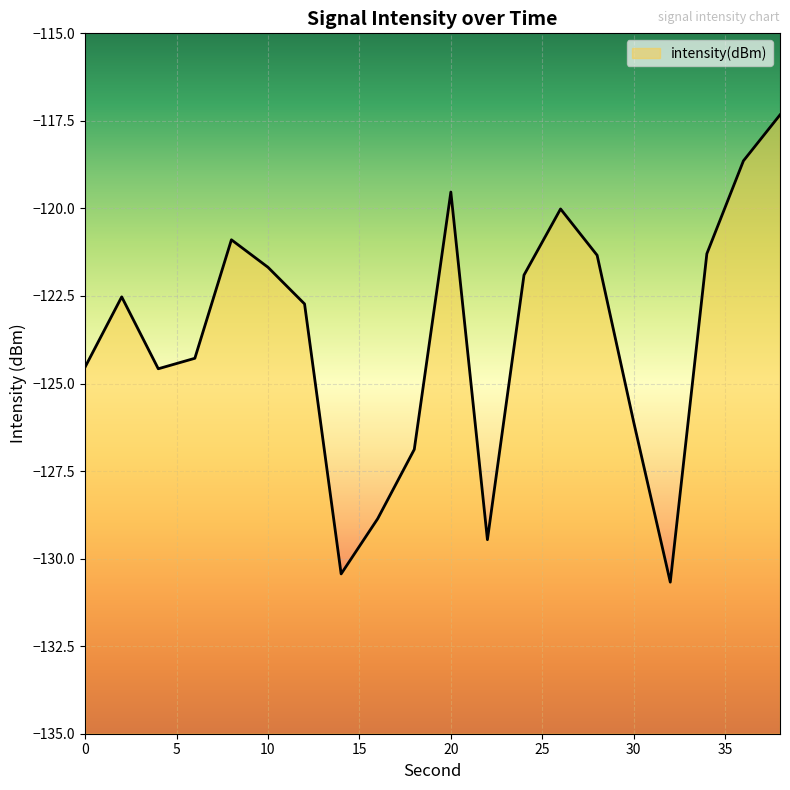

At which category does the data reach its first local peak?

2